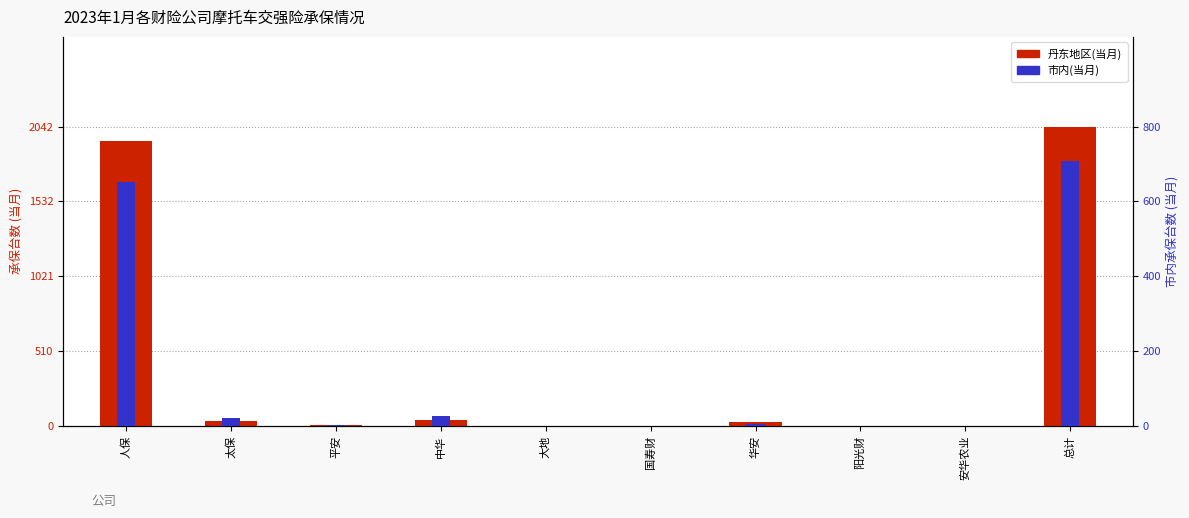

Which series has the widest spread of values?

丹东地区(当月)